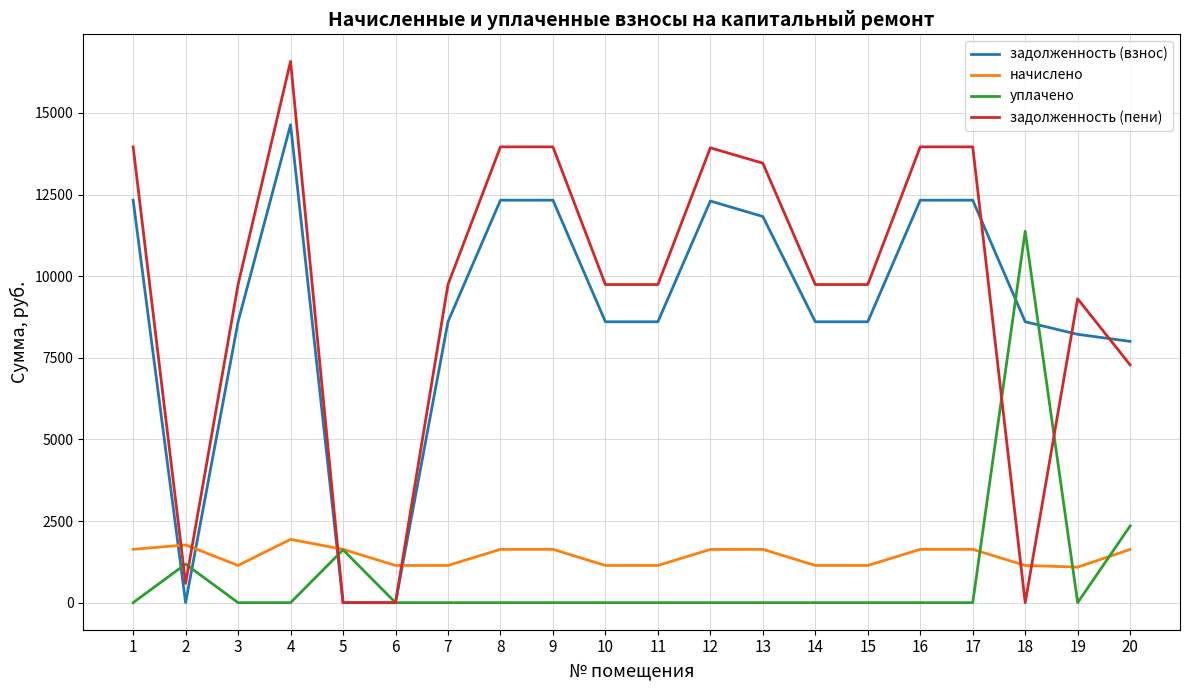

What is the difference between the highest and lowest values at 4?

16576.7